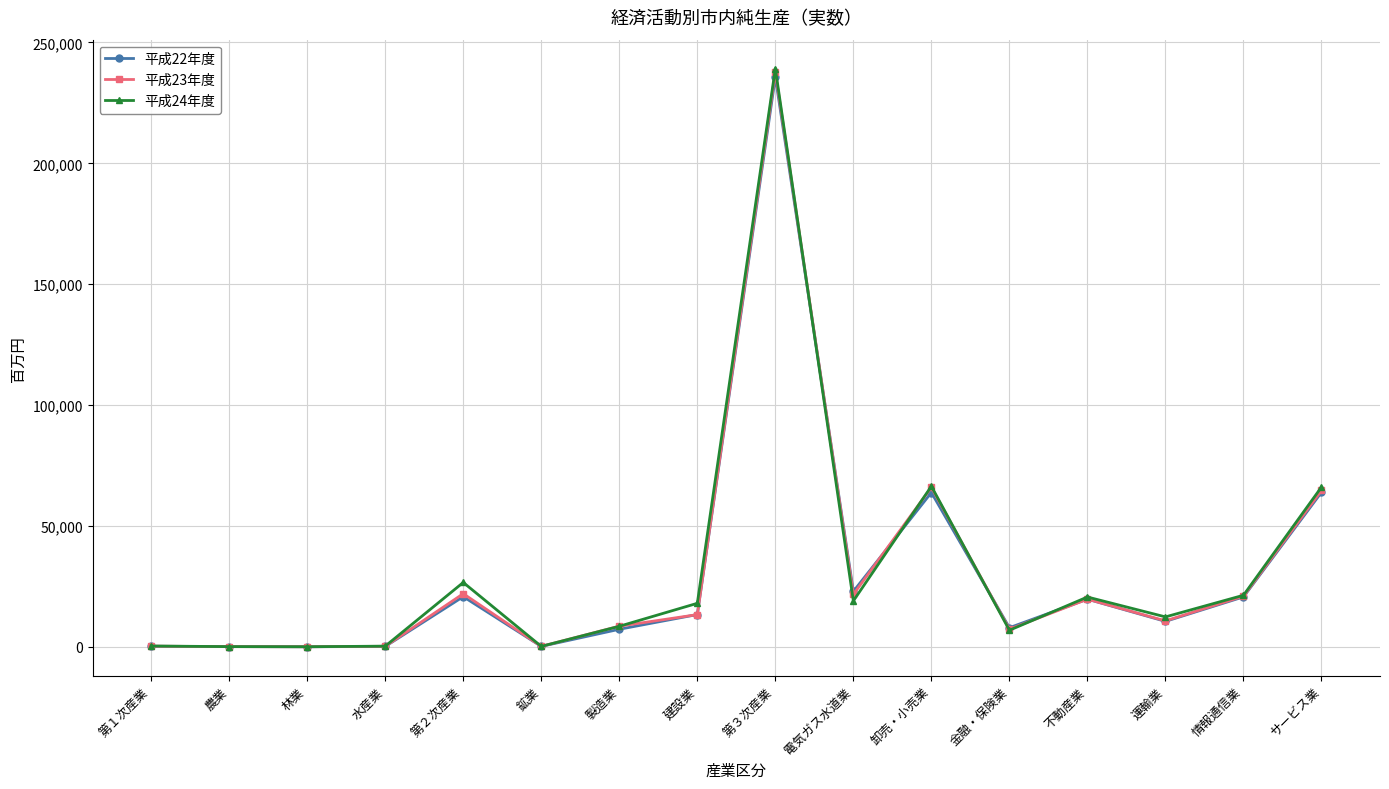

True or false: 平成22年度 has more than 2 interior local peaks.

True